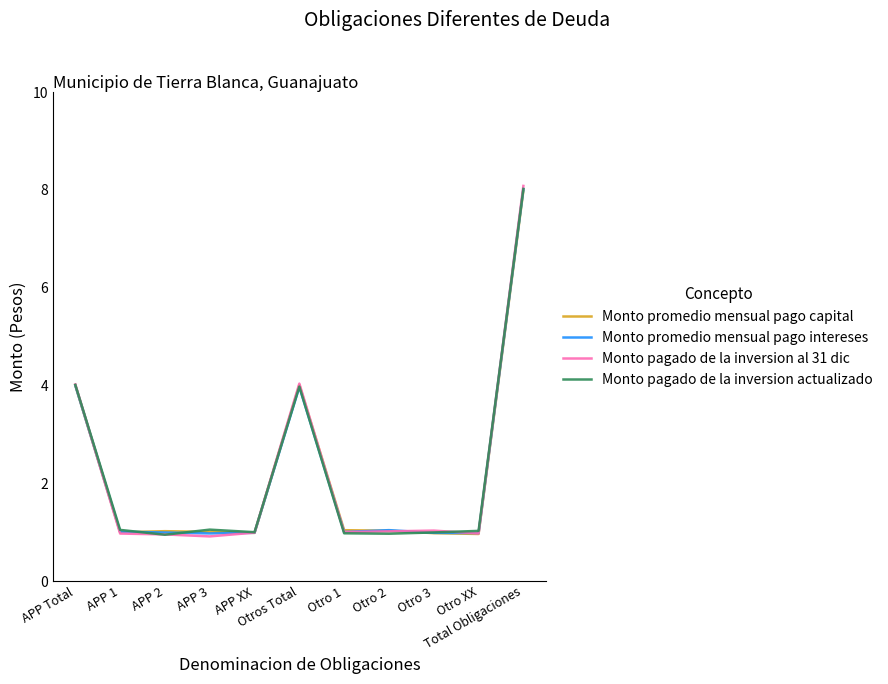

What is the minimum value for Monto promedio mensual pago capital?

1.0